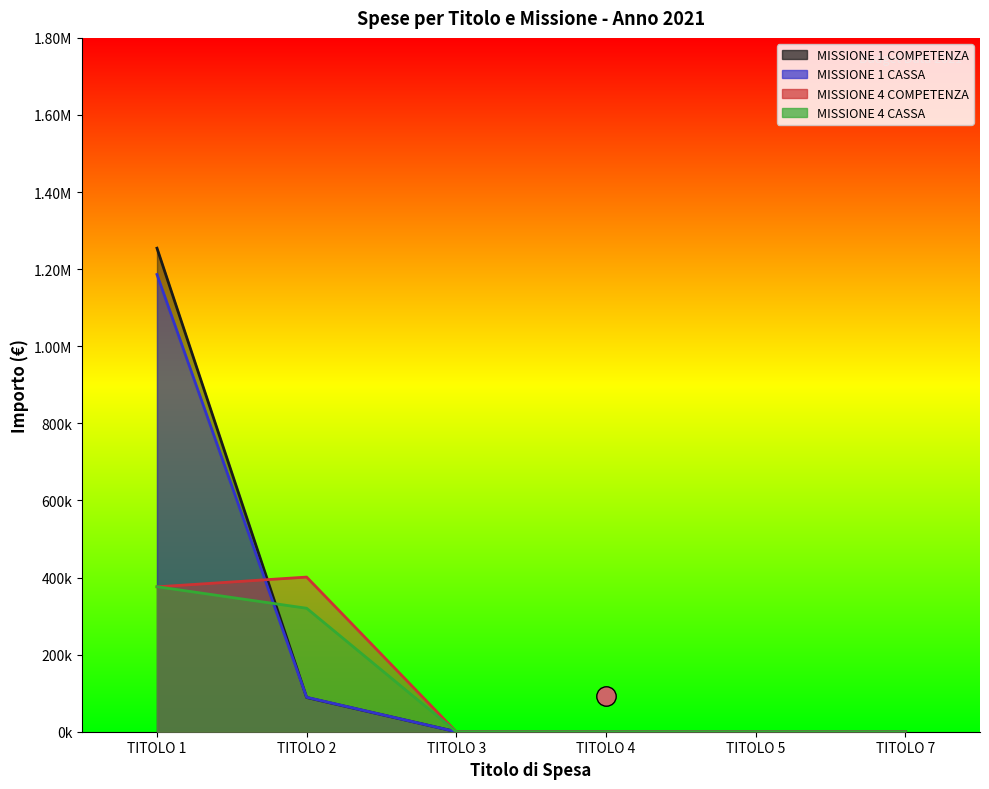

Rank the categories by MISSIONE 1 COMPETENZA value from highest to lowest.

TITOLO 1, TITOLO 2, TITOLO 3, TITOLO 4, TITOLO 5, TITOLO 7